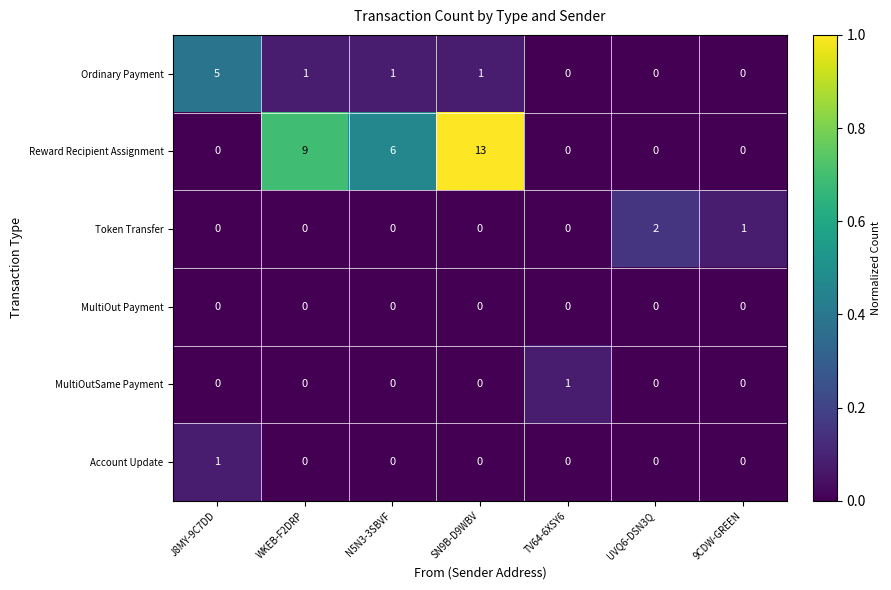

How many positive values does the MultiOutSame Payment series have?

1